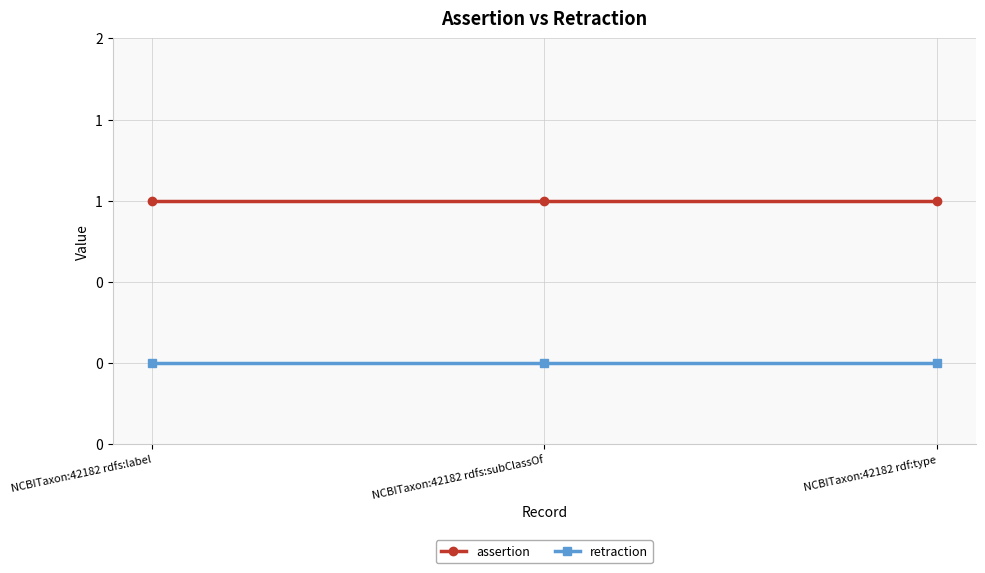

The retraction series shows 0 at NCBITaxon:42182 rdfs:label. True or false?

True